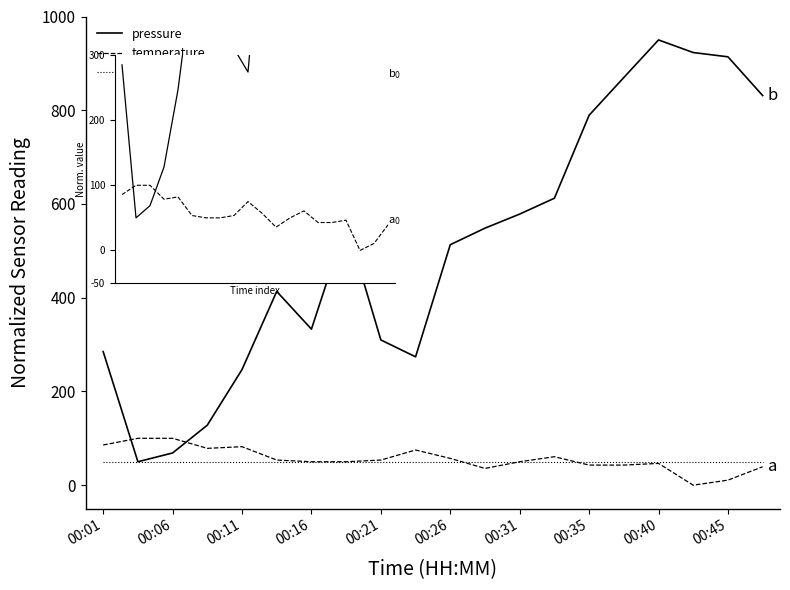

How many times do pressure and temperature (inset) cross each other?

2